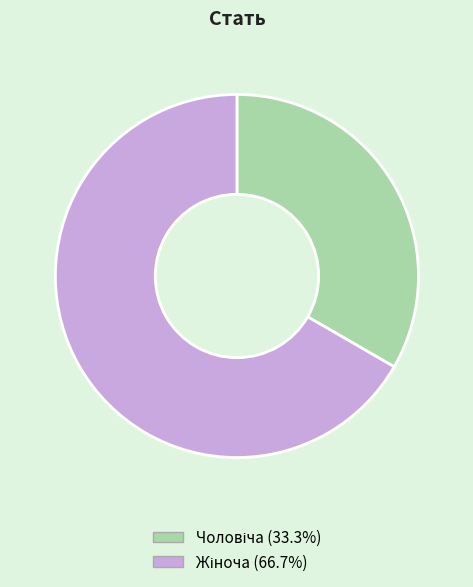

Is there a majority slice in this chart?

Yes